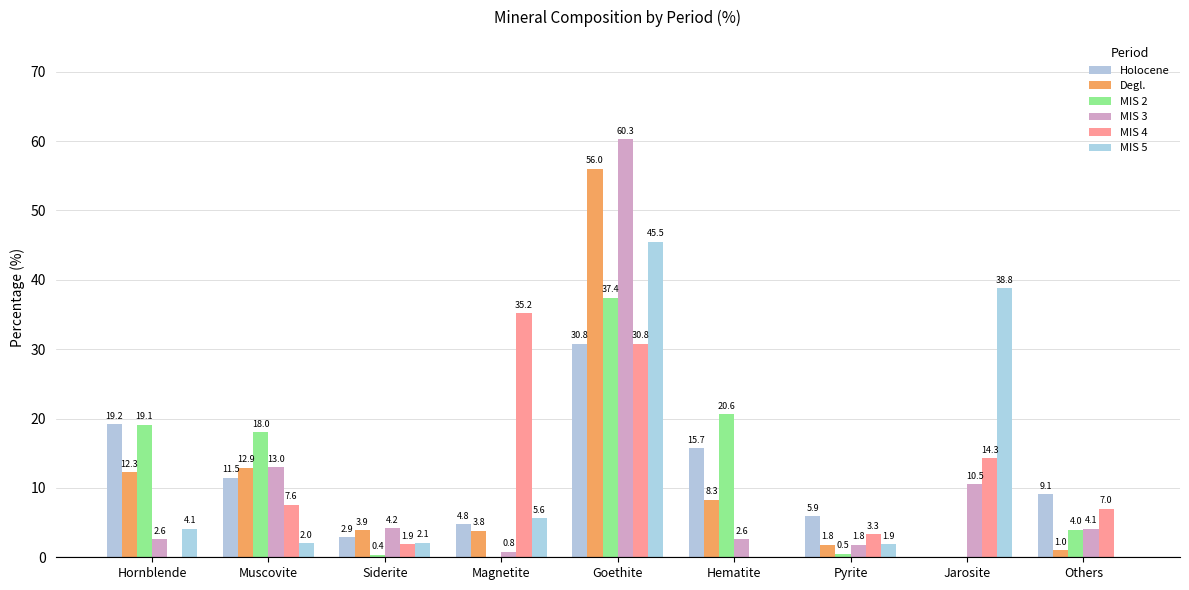

Which series has the widest spread of values?

MIS 3